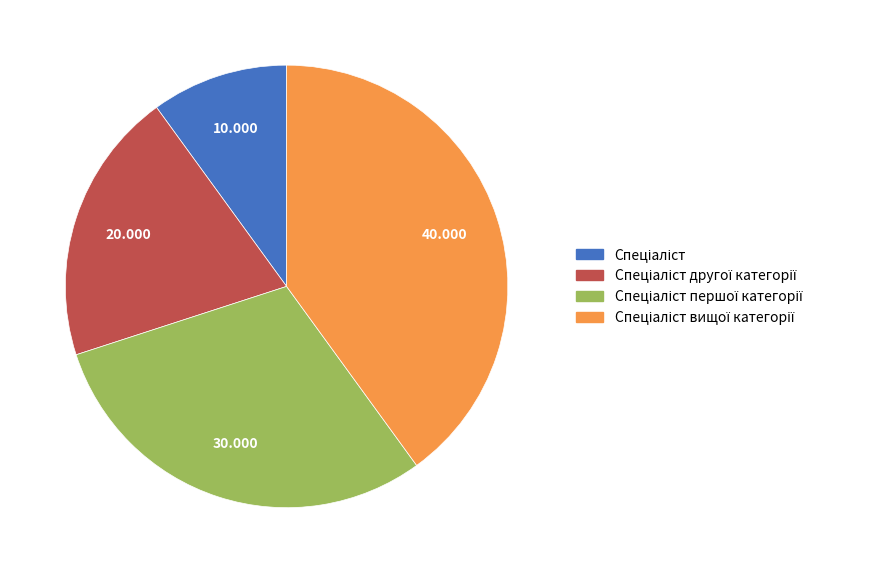

Is there a majority slice in this chart?

No